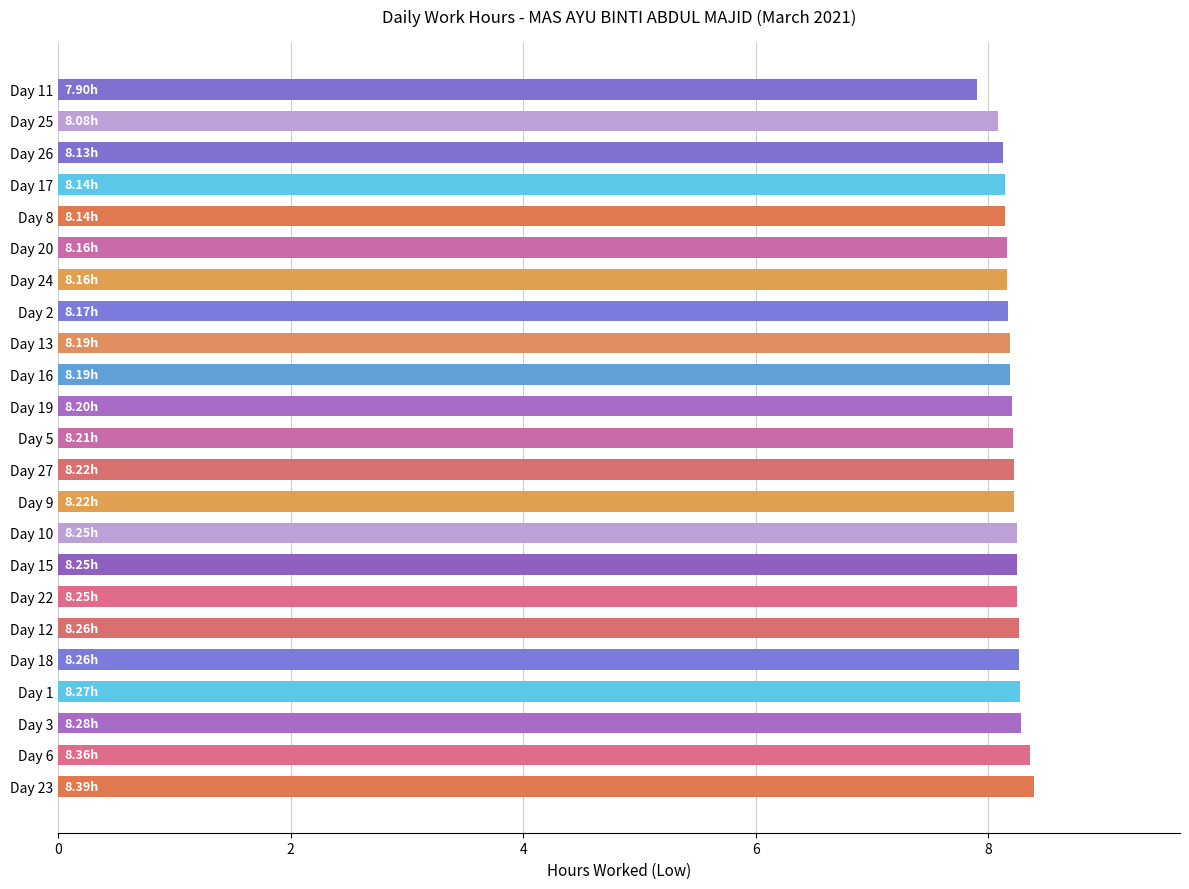

What is the difference between the second highest and second lowest values?

0.3